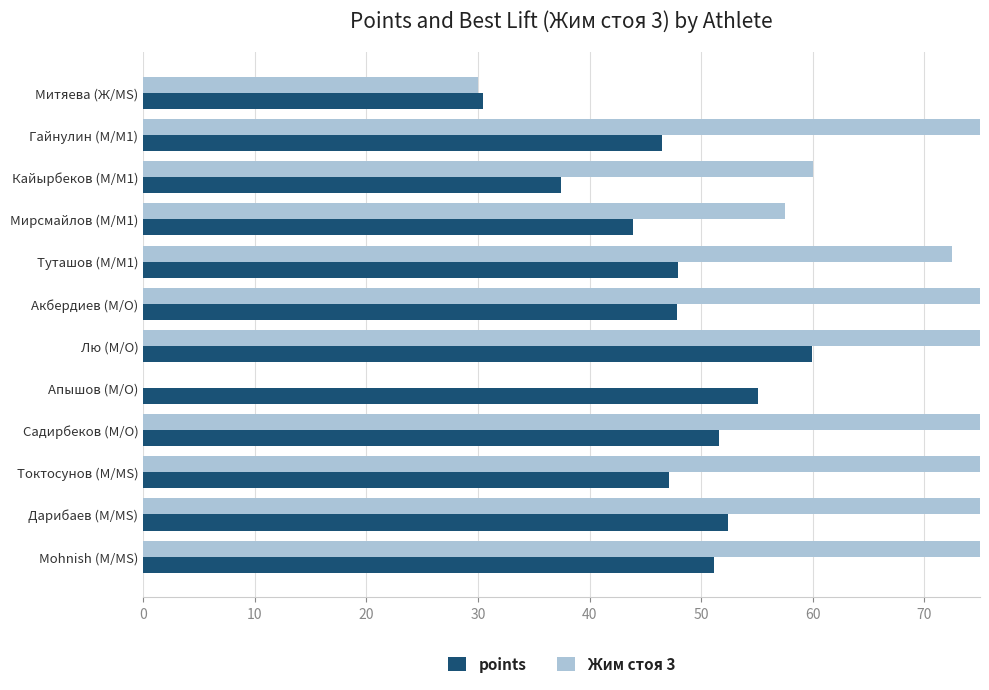

How many data points in points are less than 47?

4